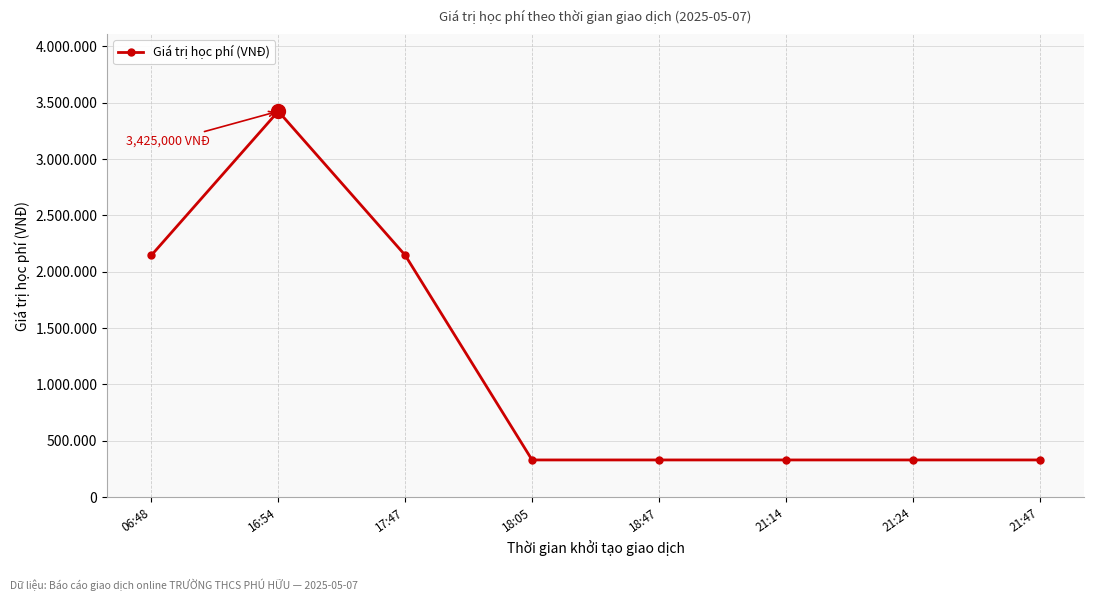

Is this an area chart (filled region under the line)?

No